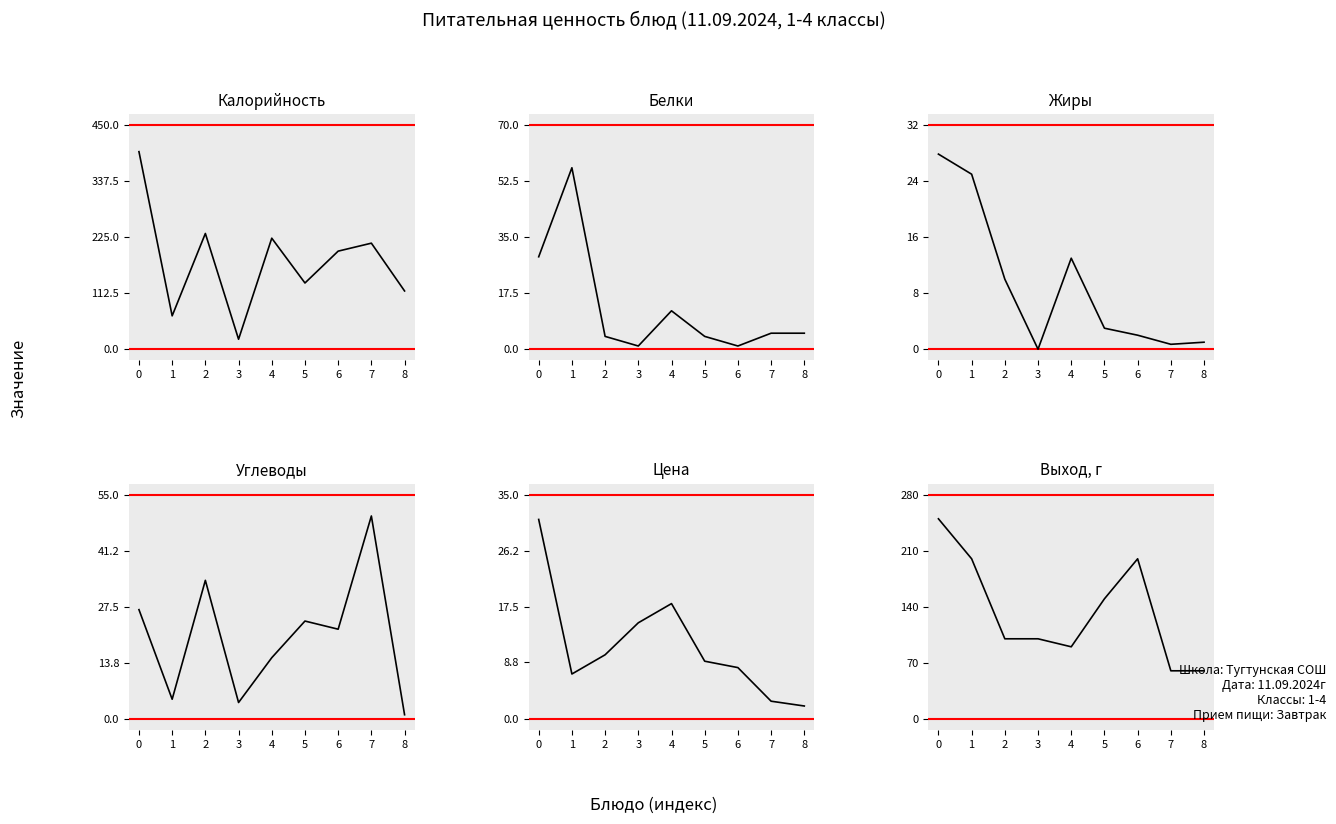

What is the spread (max minus min) of values at 2?

228.5